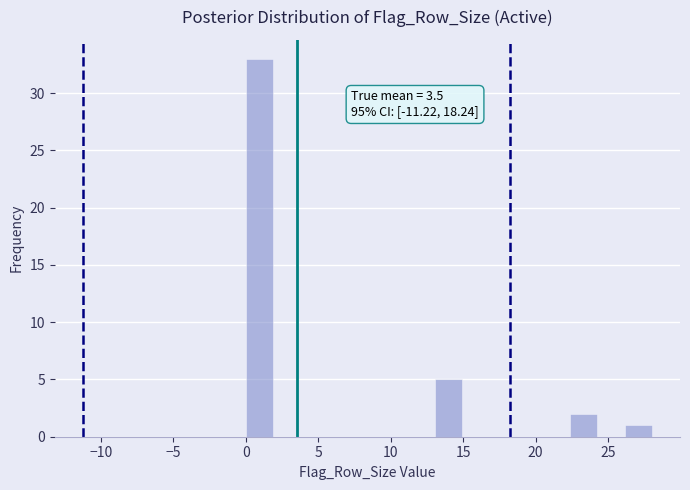

Read against the x-axis, roughly where is the centre of the tallest bar?

1.0